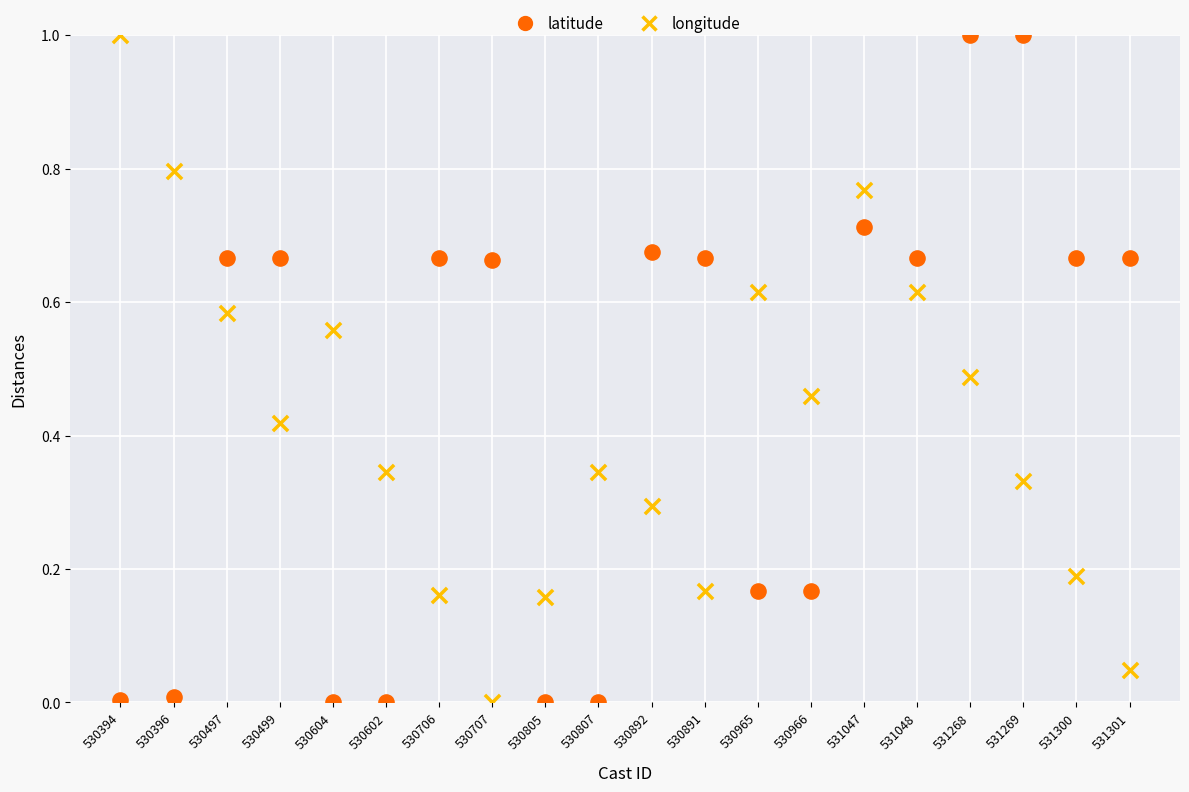

Across all data points, what is the range of Y values (max minus min)?

1.0